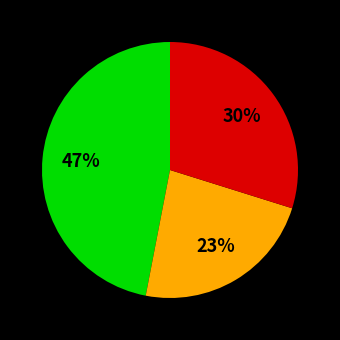

To the nearest percent, what is the difference between the largest and smallest slice percentages?

24%